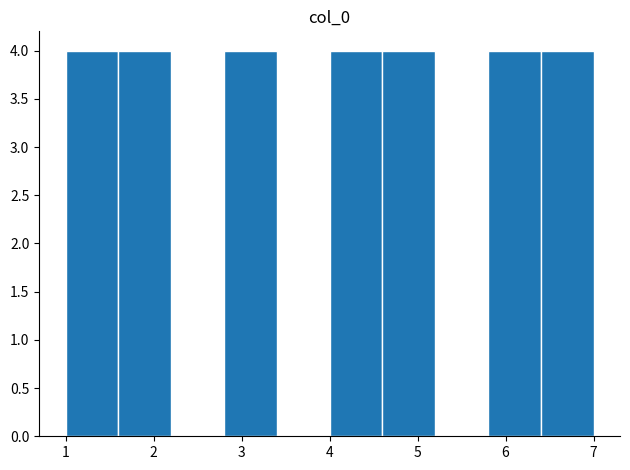

Reading left to right, transcribe this chart: for each bar, give the range it covers on the x-axis and its height. The values are not printed on the chart, so give them approximately, as read against the axis.

1.0 to 1.6: 4
1.6 to 2.2: 4
2.2 to 2.8: 0
2.8 to 3.4: 4
3.4 to 4.0: 0
4.0 to 4.6: 4
4.6 to 5.2: 4
5.2 to 5.8: 0
5.8 to 6.4: 4
6.4 to 7.0: 4